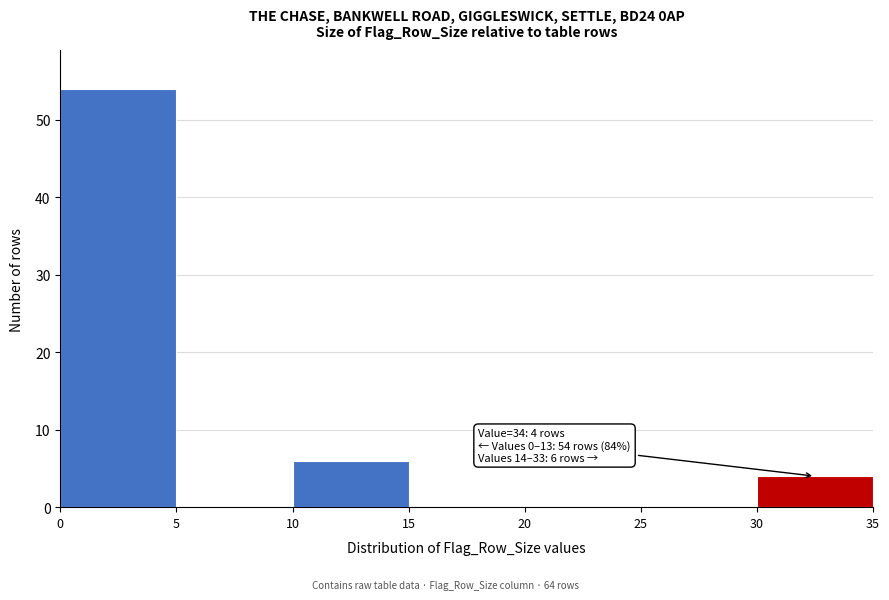

Which range on the x-axis has the tallest bar?

0 to 5